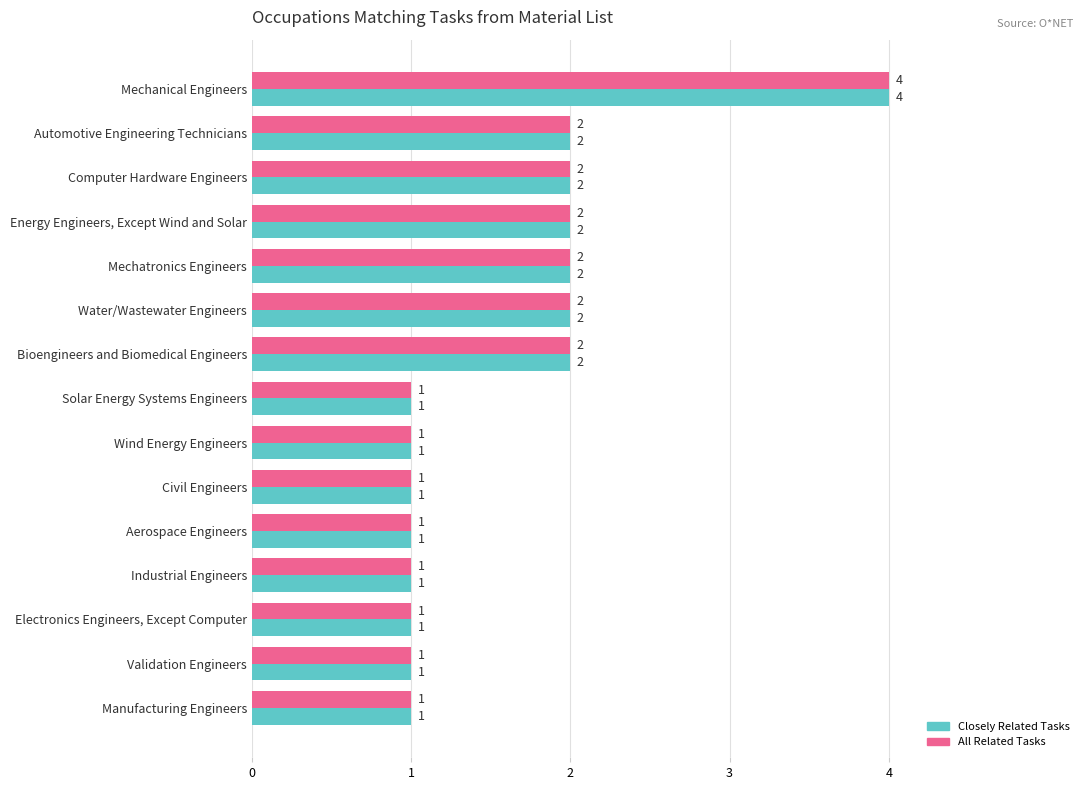

What is the minimum value shown in the chart?

1